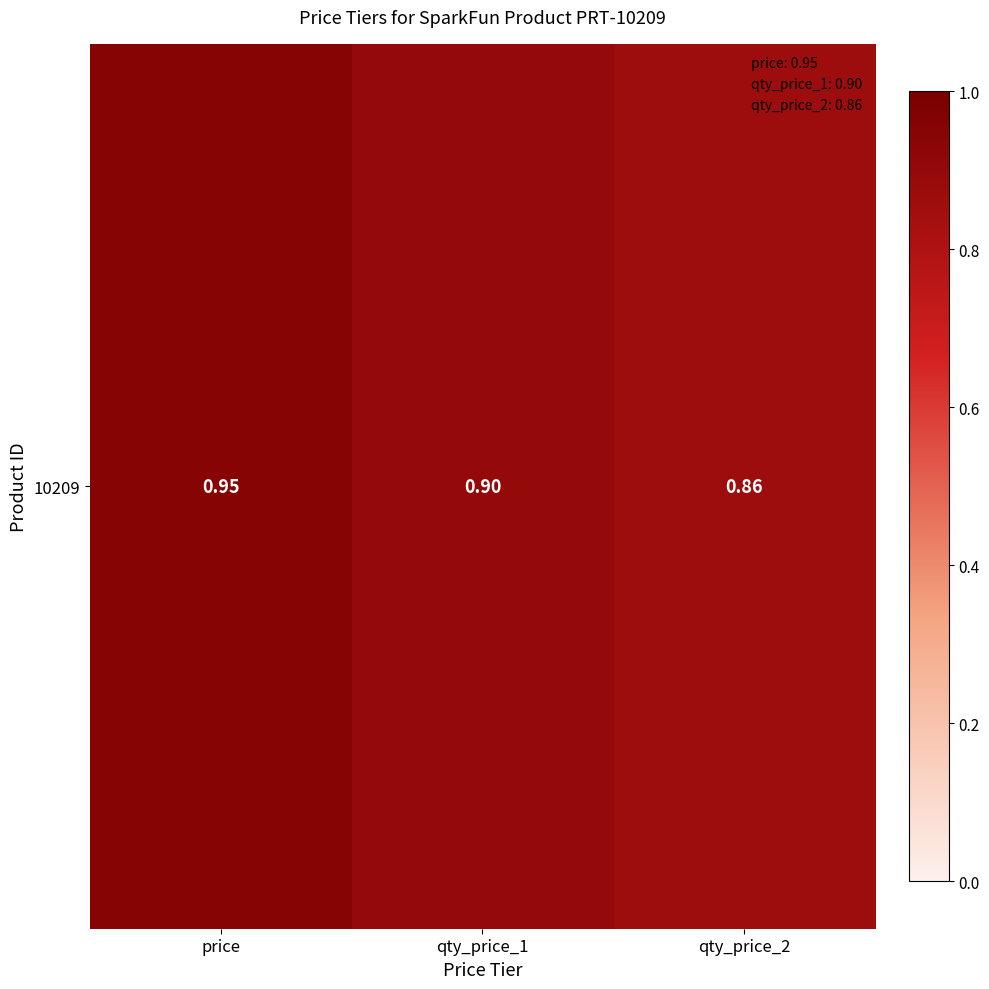

List the labels in order of value, largest first.

price, qty_price_1, qty_price_2